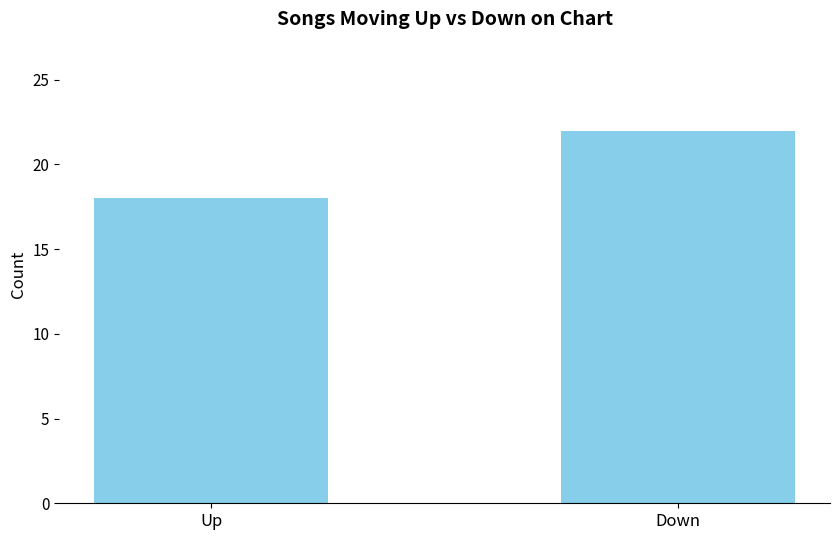

What is the average value?

20